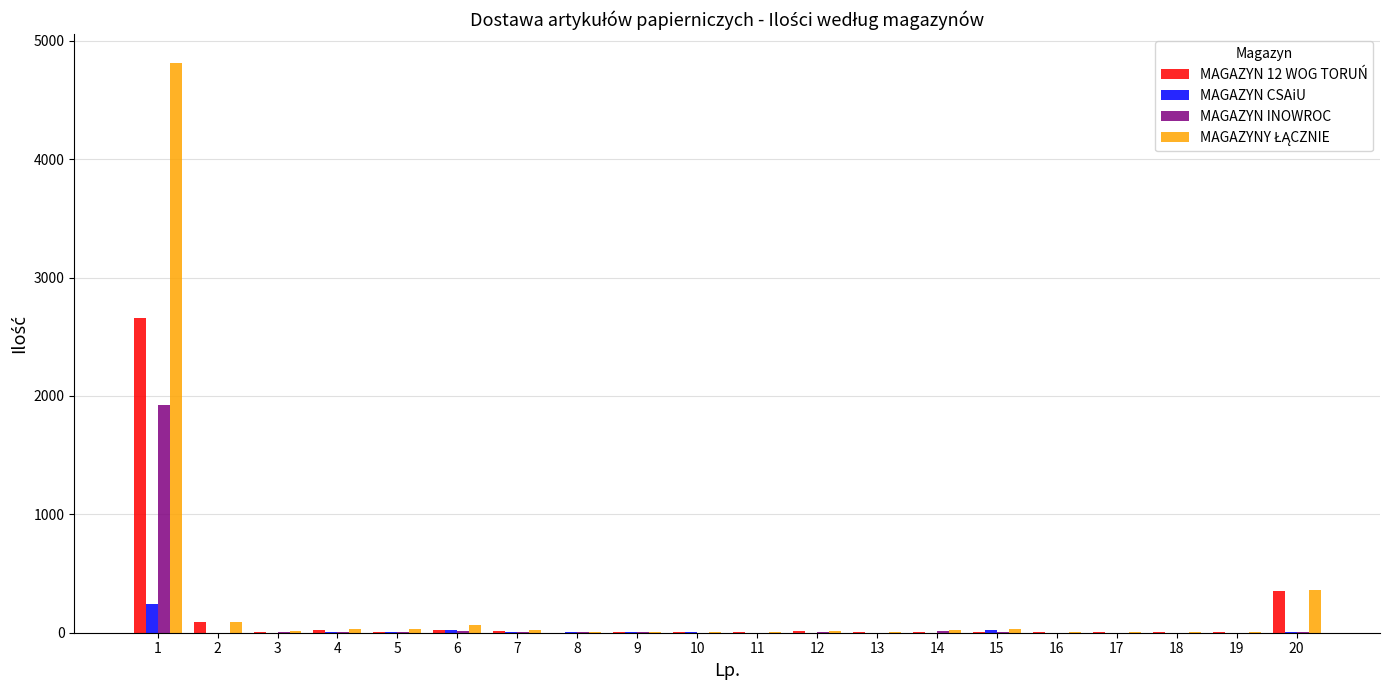

How many groups of bars are there?

20